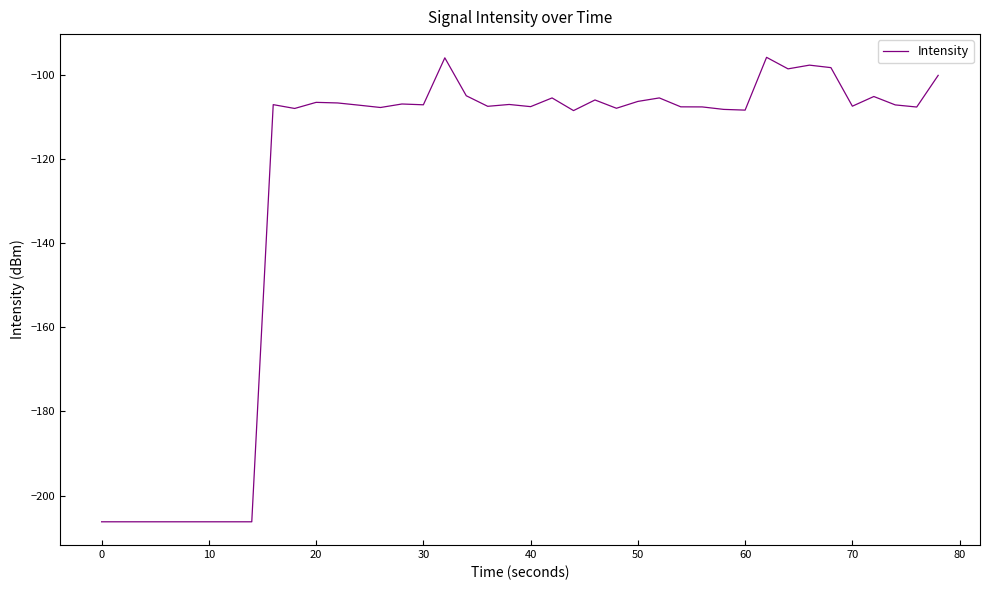

What is the maximum value shown in the chart?

-95.9